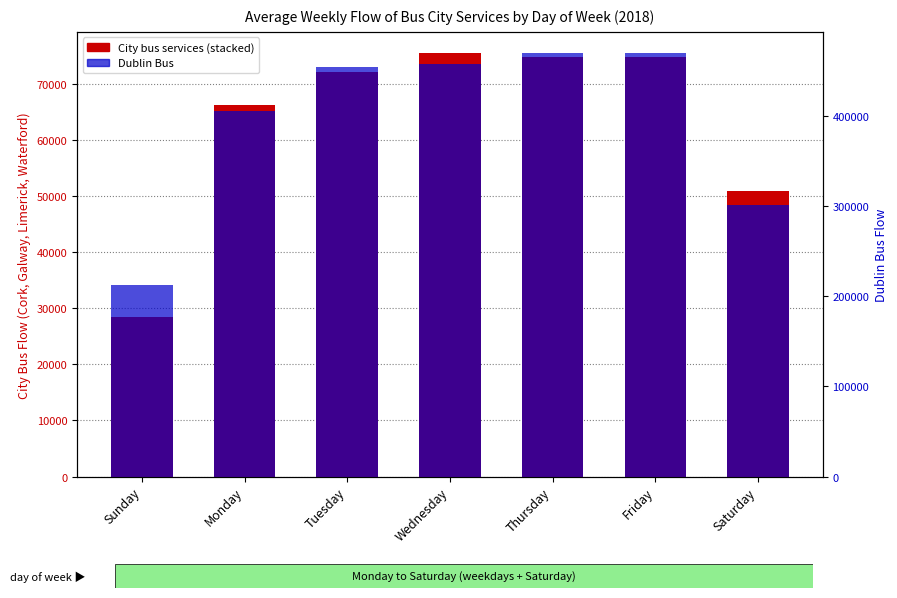

Where does the Dublin Bus series first go above 454256?

Wednesday